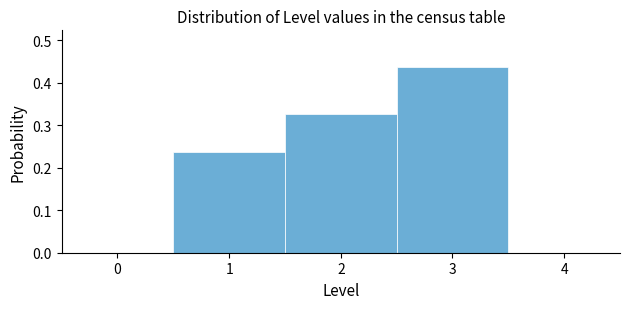

Which range on the x-axis has the tallest bar?

2.5 to 3.5